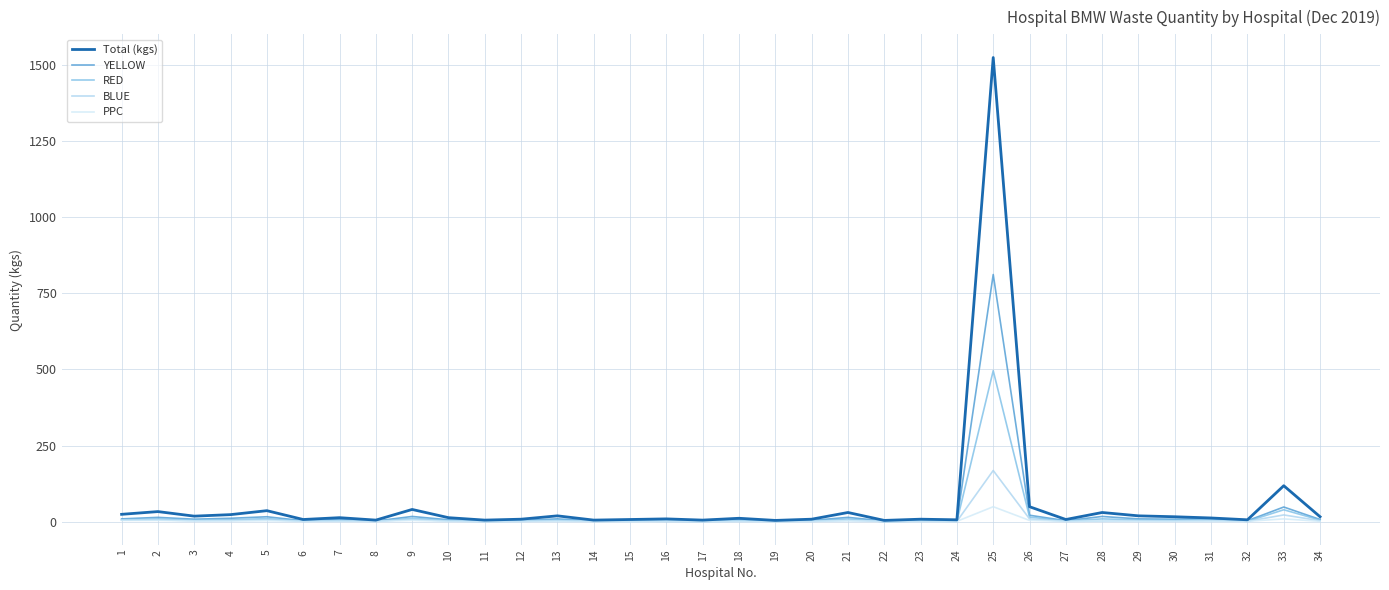

At how many categories does at least one series exceed 1493?

1